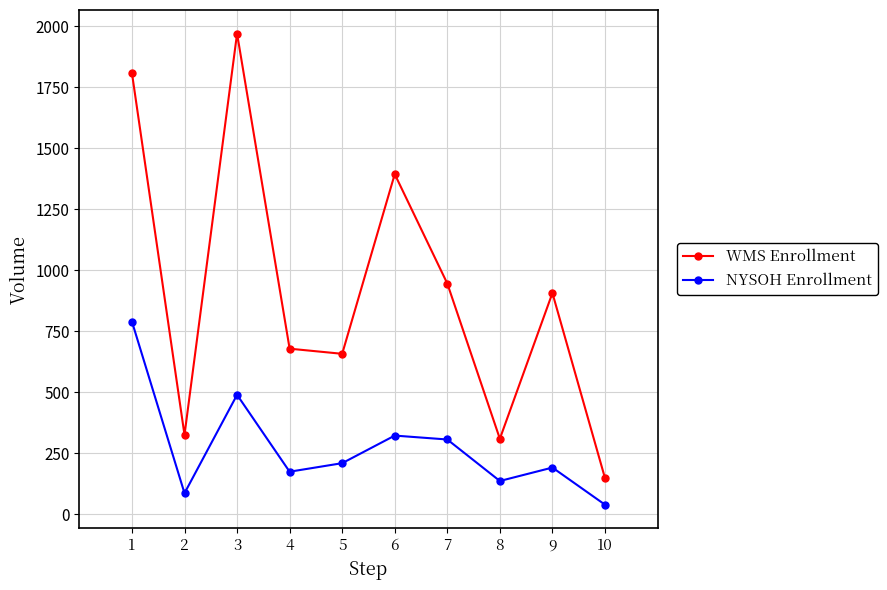

Is this an area chart (filled region under the line)?

No